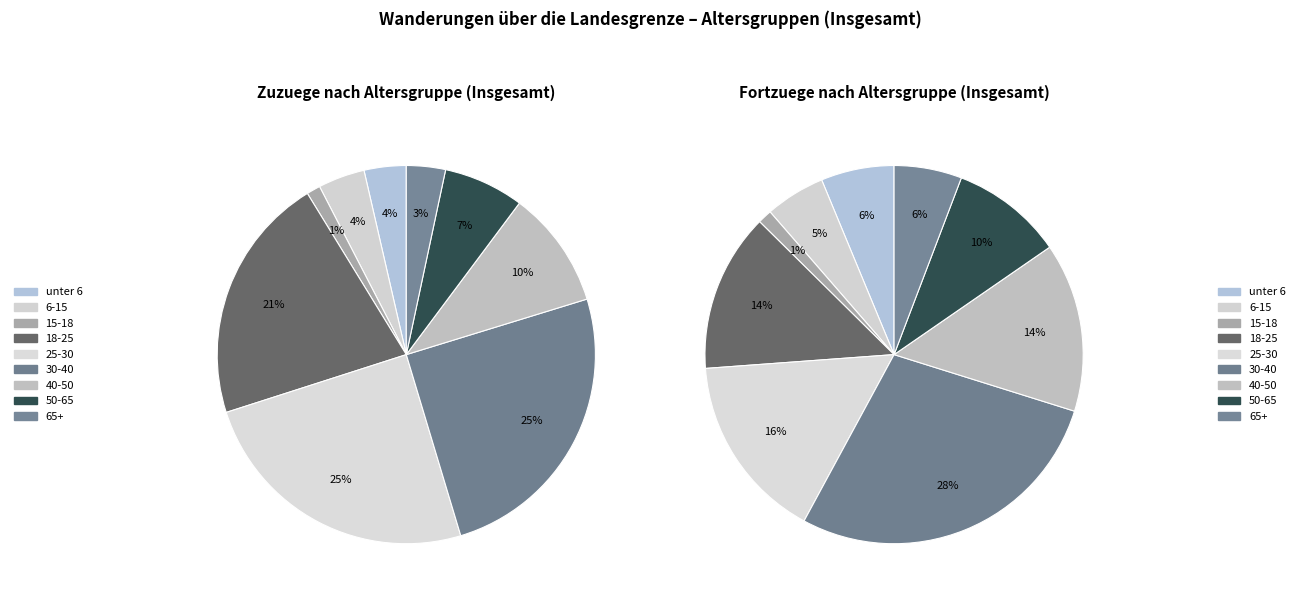

Which slice is the largest?

30-40